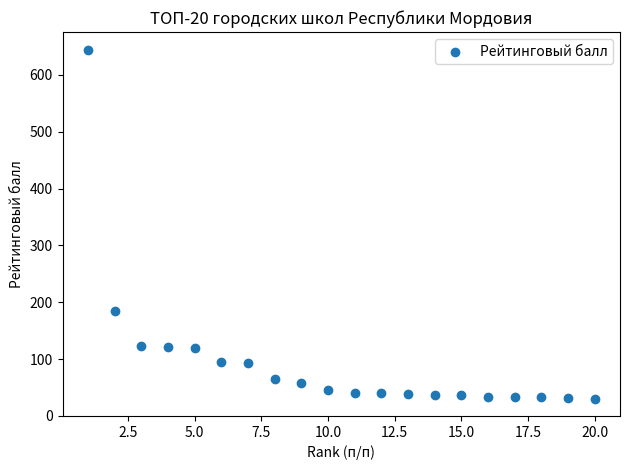

What Y value in the scatter plot is closest to 337?

184.0